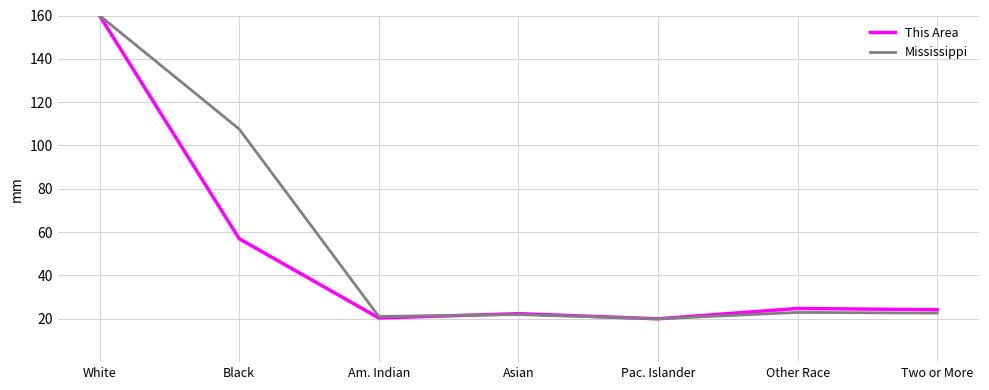

True or false: This Area and Mississippi cross at least once.

True